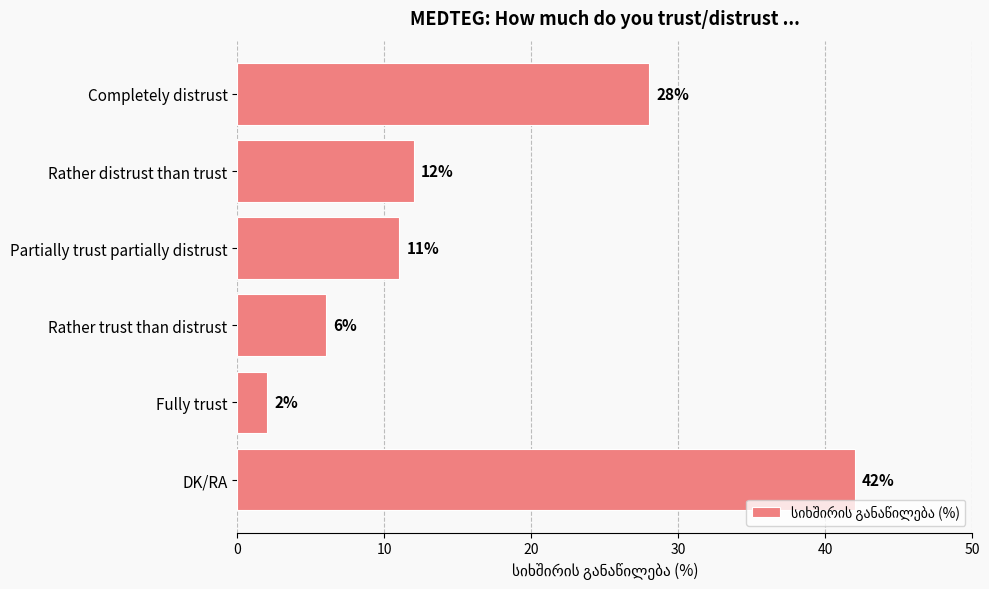

Does the chart contain any negative values?

No